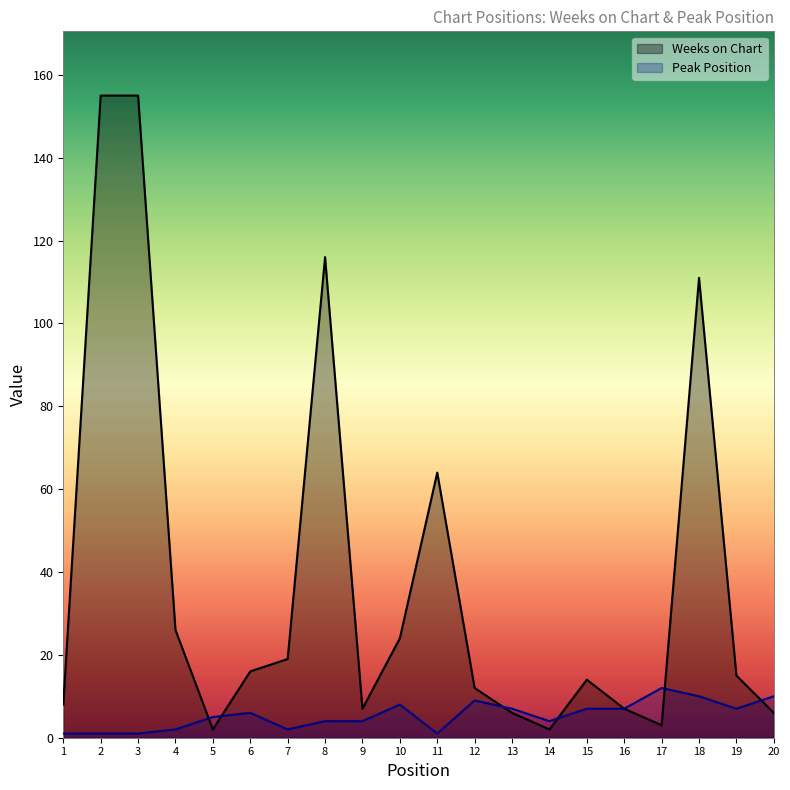

List the labels in order of Weeks on Chart value, largest first.

2, 3, 8, 18, 11, 4, 10, 7, 6, 19, 15, 12, 1, 9, 16, 13, 20, 17, 5, 14